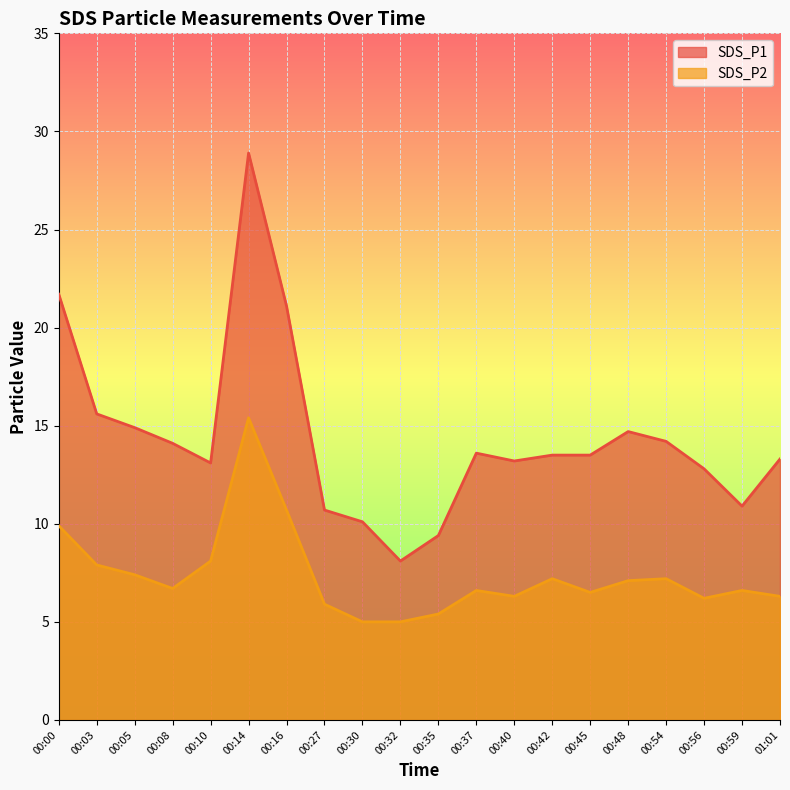

Which label corresponds to the smallest value in the chart?

00:30